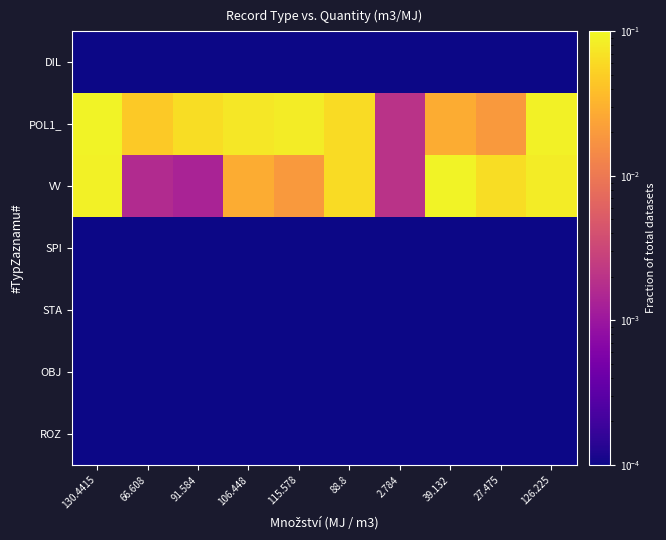

Reading right to left, transcribe all the data shown in this chart.

DIL: 126.225=0.0	27.475=0.0	39.132=0.0	2.784=0.0	88.8=0.0	115.578=0.0	106.448=0.0	91.584=0.0	66.608=0.0	130.4415=0.0
POL1_: 126.225=0.1	27.475=0.0	39.132=0.0	2.784=0.0	88.8=0.1	115.578=0.1	106.448=0.1	91.584=0.1	66.608=0.0	130.4415=0.1
VV: 126.225=0.1	27.475=0.1	39.132=0.1	2.784=0.0	88.8=0.1	115.578=0.0	106.448=0.0	91.584=0.0	66.608=0.0	130.4415=0.1
SPI: 126.225=0.0	27.475=0.0	39.132=0.0	2.784=0.0	88.8=0.0	115.578=0.0	106.448=0.0	91.584=0.0	66.608=0.0	130.4415=0.0
STA: 126.225=0.0	27.475=0.0	39.132=0.0	2.784=0.0	88.8=0.0	115.578=0.0	106.448=0.0	91.584=0.0	66.608=0.0	130.4415=0.0
OBJ: 126.225=0.0	27.475=0.0	39.132=0.0	2.784=0.0	88.8=0.0	115.578=0.0	106.448=0.0	91.584=0.0	66.608=0.0	130.4415=0.0
ROZ: 126.225=0.0	27.475=0.0	39.132=0.0	2.784=0.0	88.8=0.0	115.578=0.0	106.448=0.0	91.584=0.0	66.608=0.0	130.4415=0.0